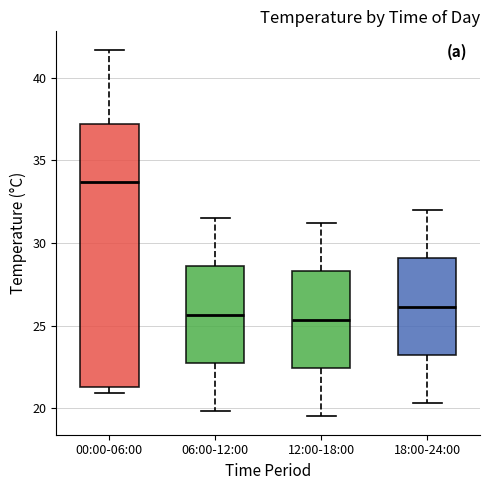

Reading left to right, transcribe this box plot: for each box, give where its median line is, the range the box spans, and where its two whiskers end, as read against the y-axis. The values are not printed on the chart, so give them approximately, as read against the axis.

00:00-06:00: median 33.5, box 21.5 to 37.0, whiskers 21.0 to 41.5
06:00-12:00: median 25.5, box 22.5 to 28.5, whiskers 20.0 to 31.5
12:00-18:00: median 25.5, box 22.5 to 28.5, whiskers 19.5 to 31.0
18:00-24:00: median 26.0, box 23.0 to 29.0, whiskers 20.5 to 32.0